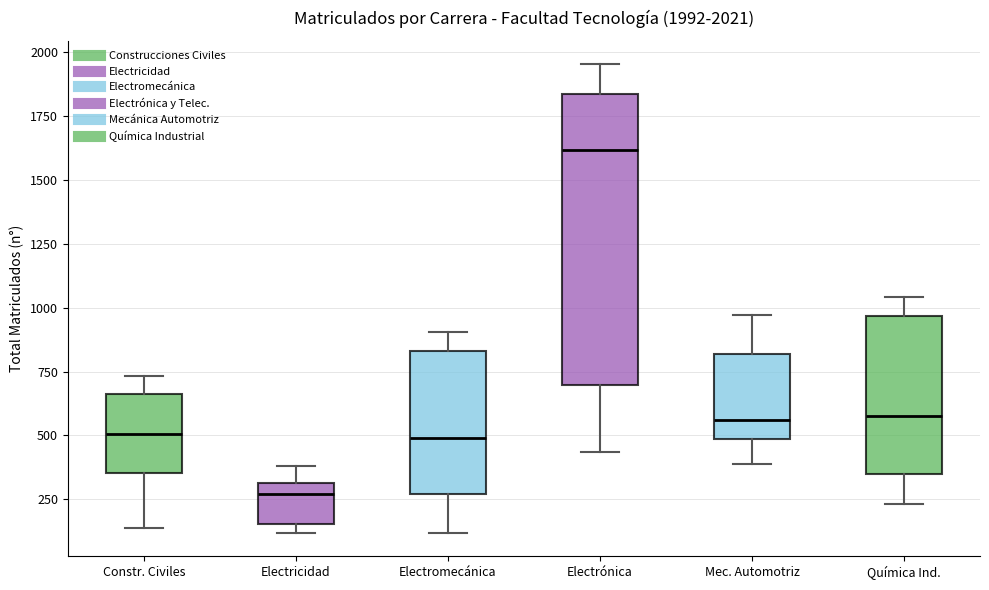

Comparing the boxes themselves (not the whiskers), which one is the tallest?

Electrónica